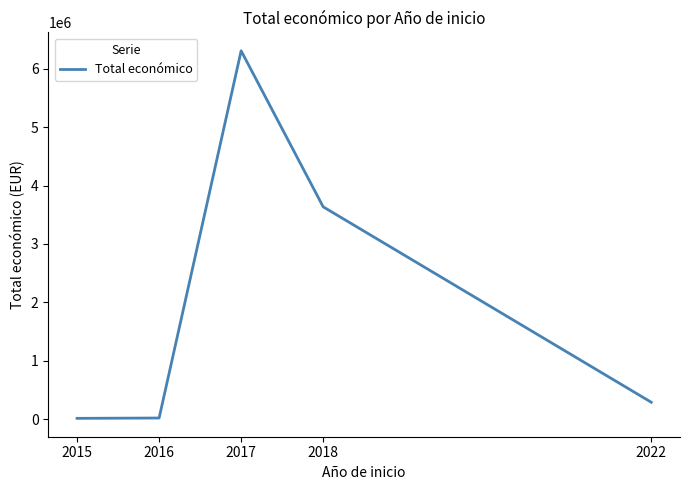

What is the minimum value shown in the chart?

12250